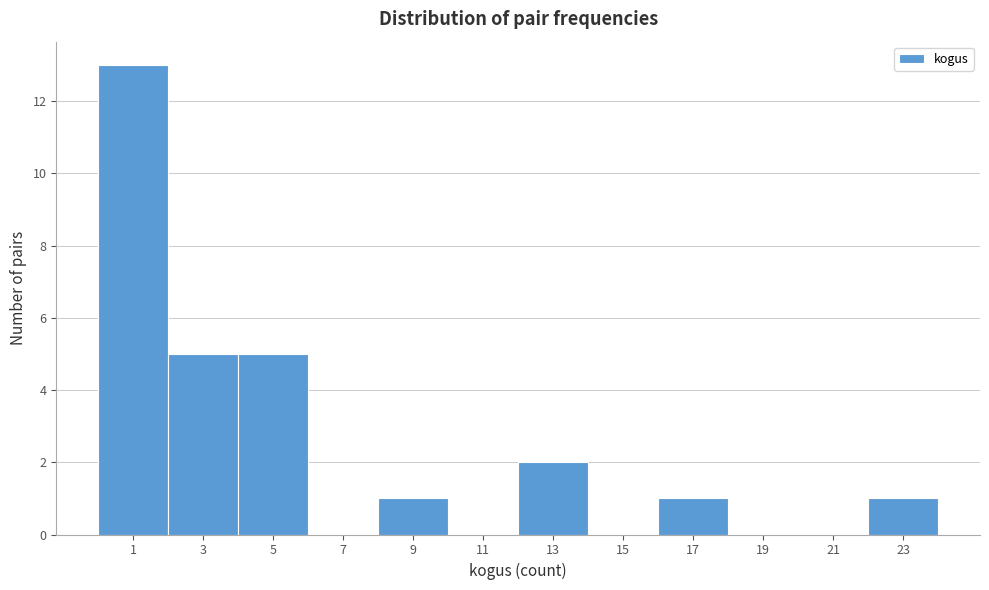

Reading right to left, list all the values displayed in this chart.

23=1	21=0	19=0	17=1	15=0	13=2	11=0	9=1	7=0	5=5	3=5	1=13